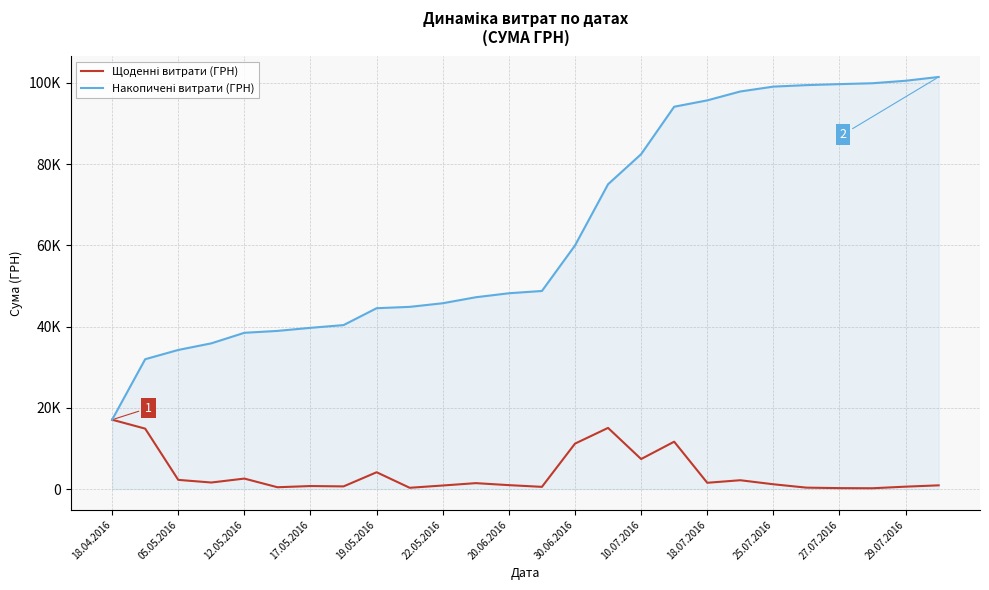

True or false: Щоденні витрати (ГРН) and Накопичені витрати (ГРН) cross at least once.

False